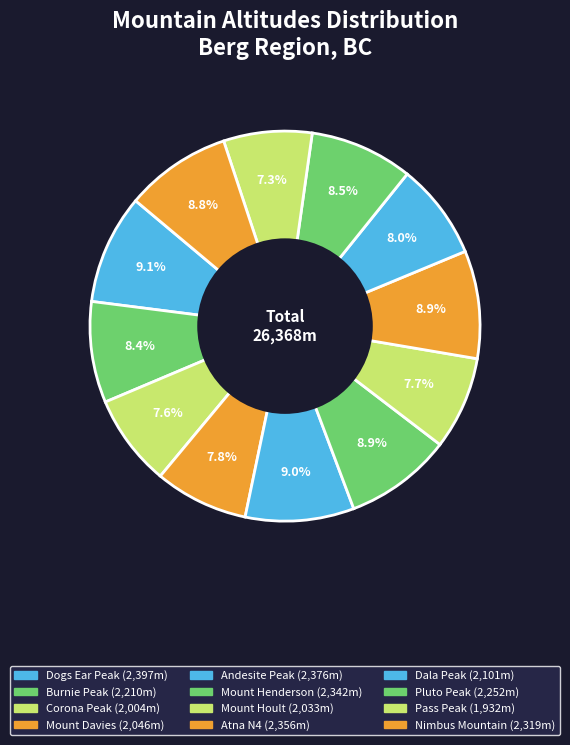

What percentage is the Pass Peak slice, to the nearest percent?

7%